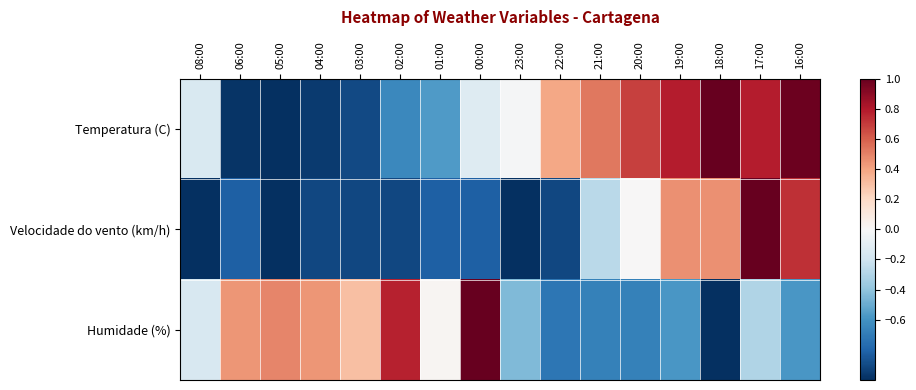

Which has a higher value, 16:00 or 17:00?

16:00